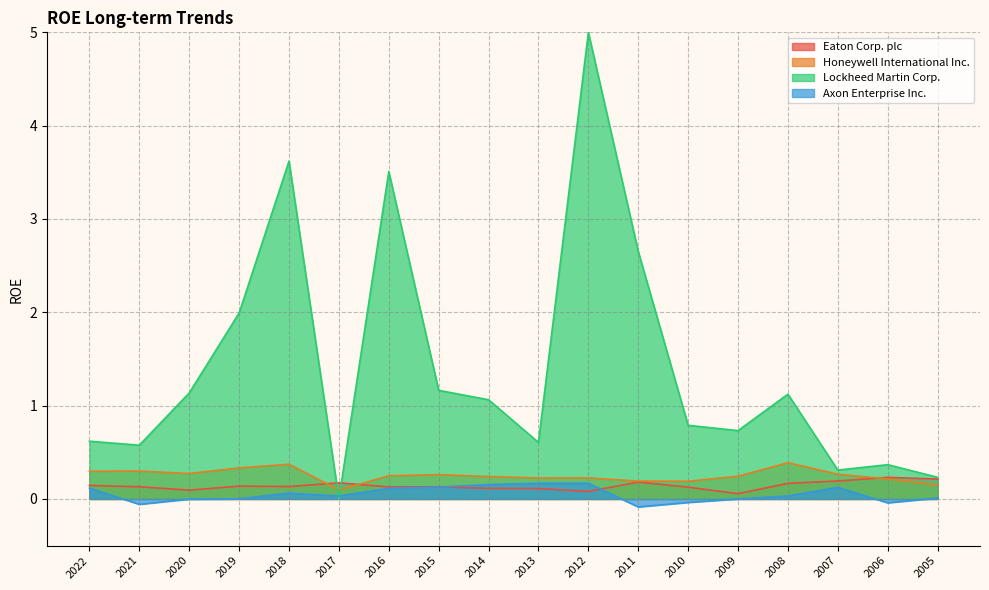

Rank the categories by Honeywell International Inc. value from highest to lowest.

2008, 2018, 2019, 2021, 2022, 2020, 2007, 2015, 2016, 2009, 2014, 2012, 2013, 2006, 2011, 2010, 2005, 2017